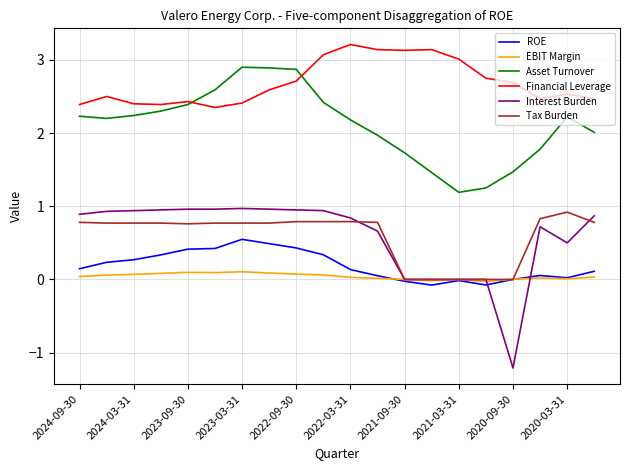

Which series has the largest range (max minus min)?

Interest Burden